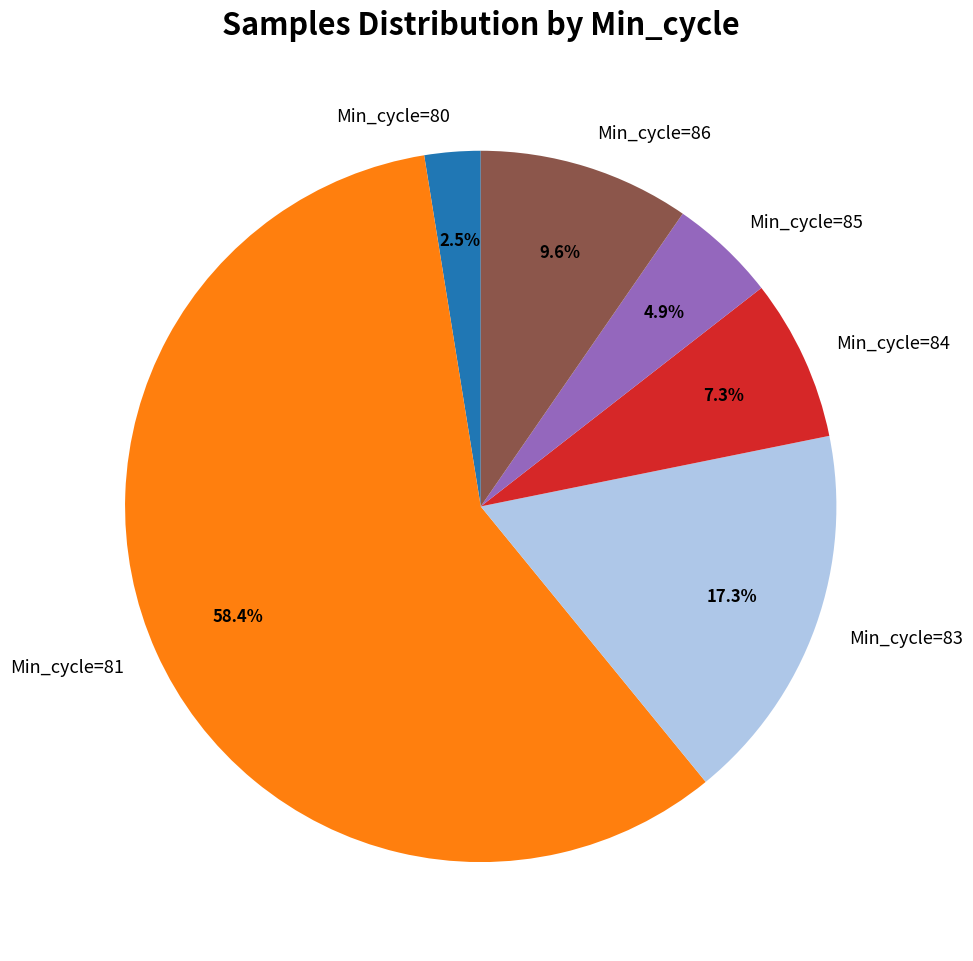

Count the number of slices in the pie.

6